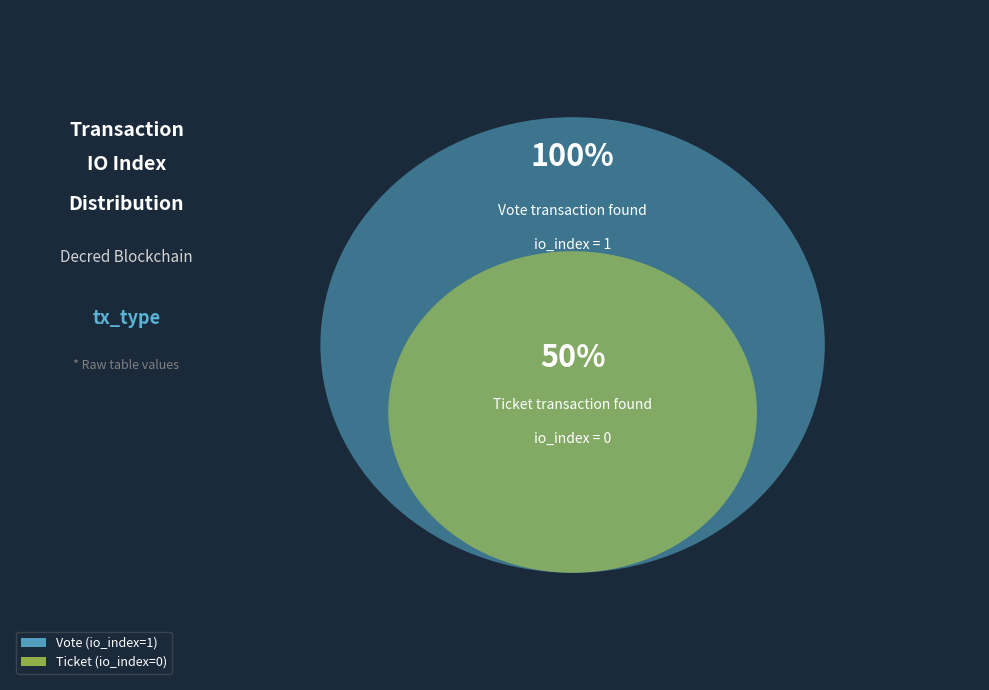

How many slices are in this pie chart?

2